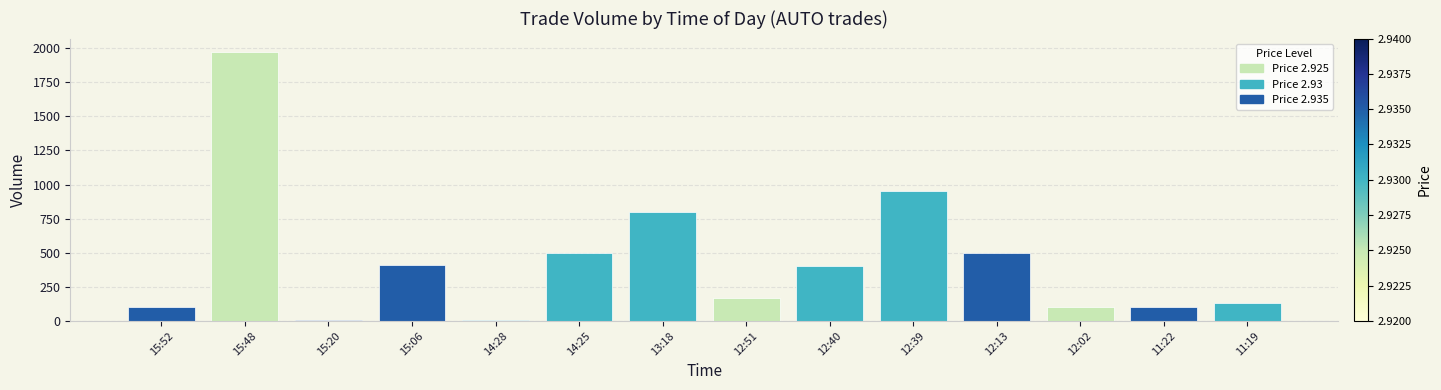

Where is the data nearest to the value 989?

12:39